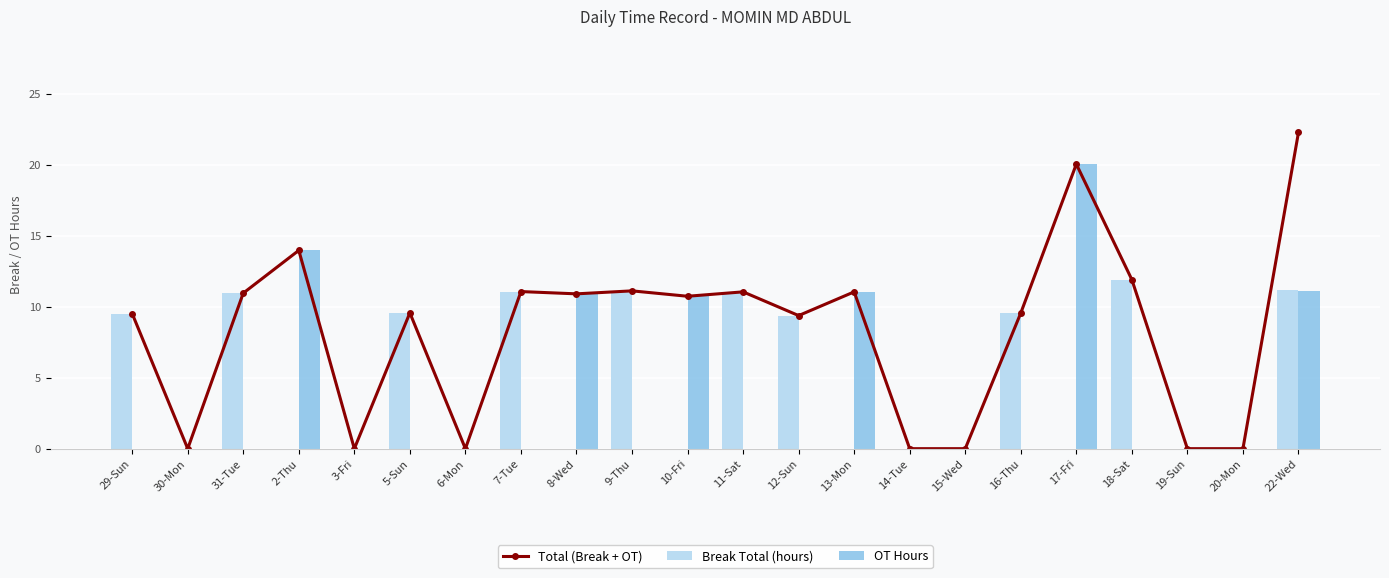

Does the chart contain stacked bars?

No